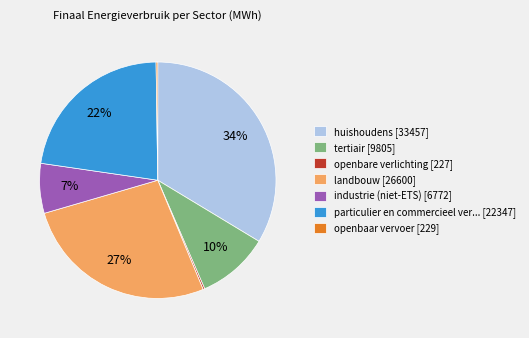

To the nearest percent, what is the average slice percentage?

14%